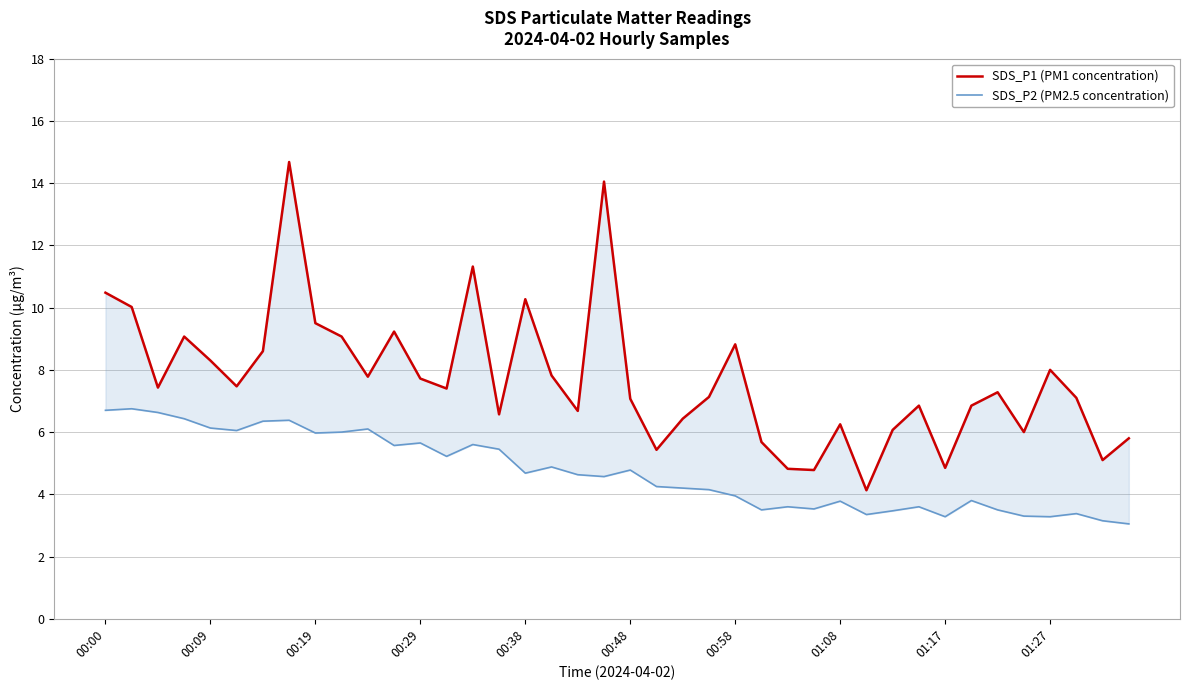

Rank the series by their average value, from lowest to highest.

SDS_P2 (PM2.5 concentration), SDS_P1 (PM1 concentration)